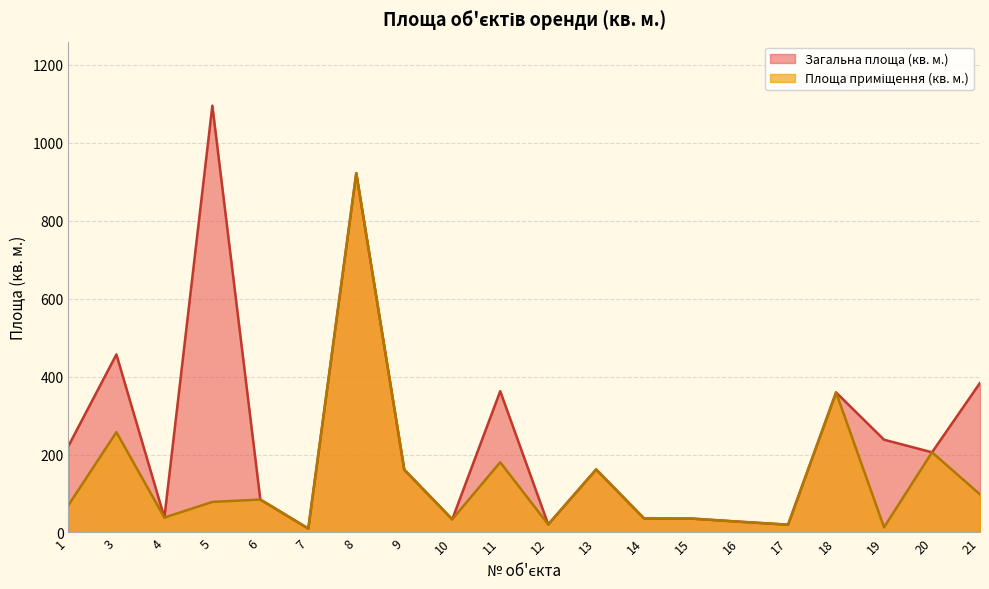

Which series changed the most between 5 and 13?

Загальна площа (кв. м.)